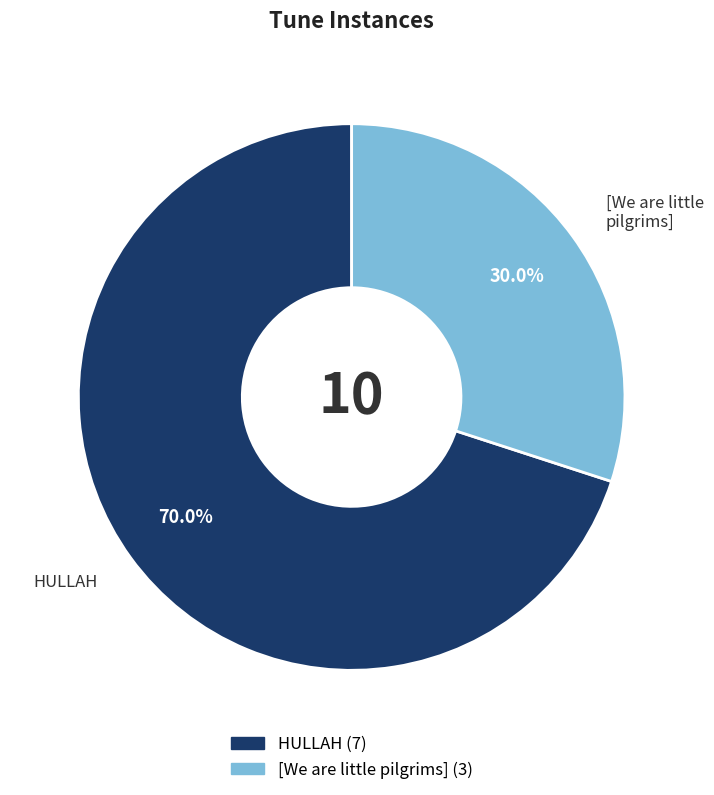

How many segments does this pie chart have?

2